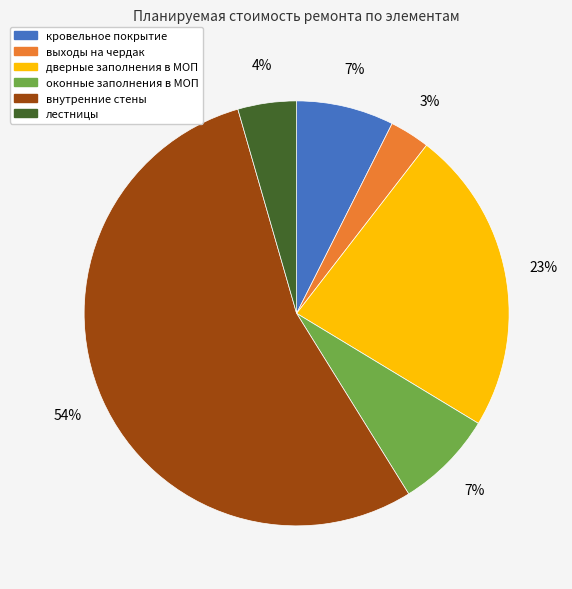

Is внутренние стены the majority of the pie?

Yes